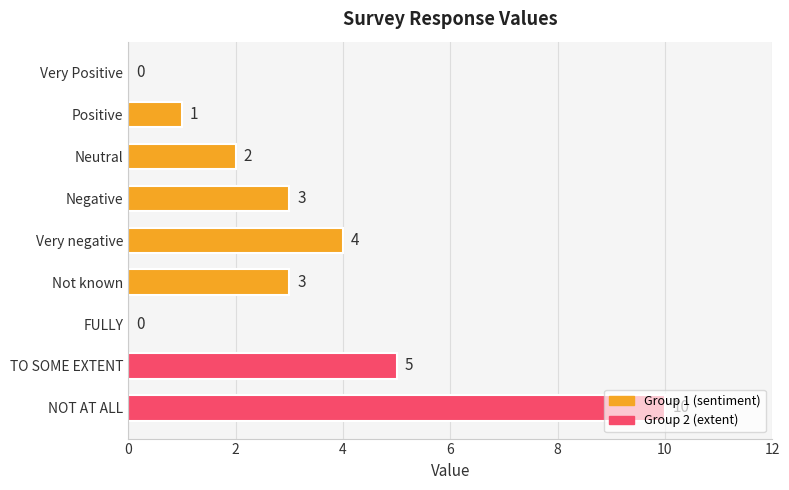

How many values are between 1 and 4?

5